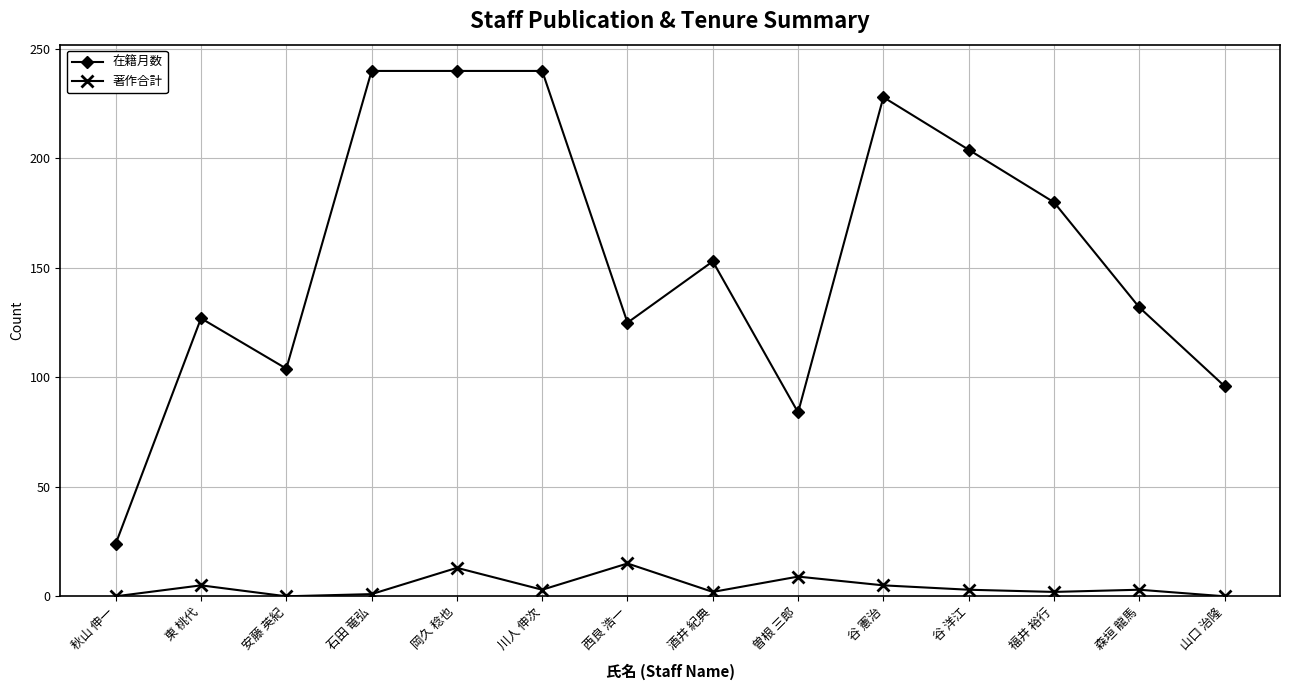

At which label does 在籍月数 reach its minimum?

秋山 伸一